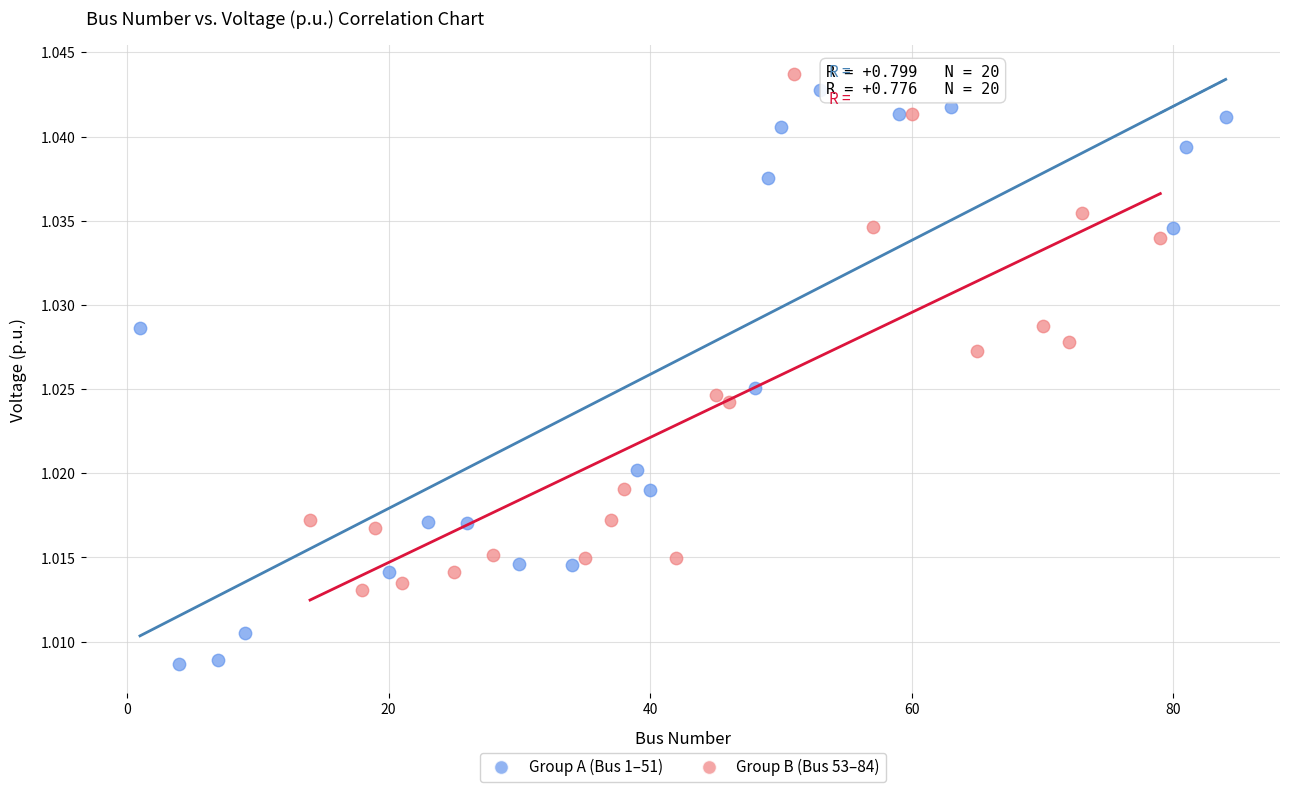

What are all the series names shown in the legend?

Group A (Bus 1–51), Group B (Bus 53–84)